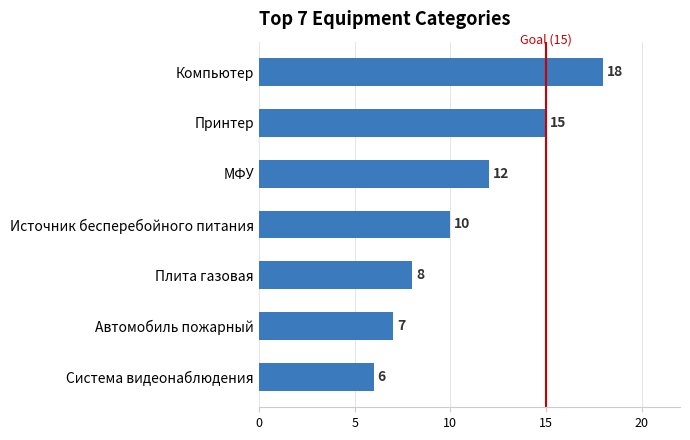

List the labels in order of value, smallest first.

Система видеонаблюдения, Автомобиль пожарный, Плита газовая, Источник бесперебойного питания, МФУ, Принтер, Компьютер